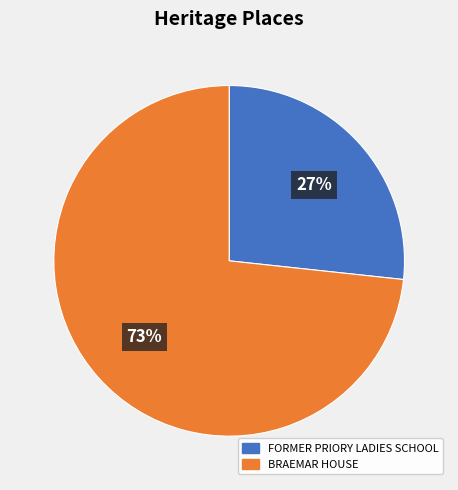

What percentage is the BRAEMAR HOUSE slice, to the nearest percent?

73%